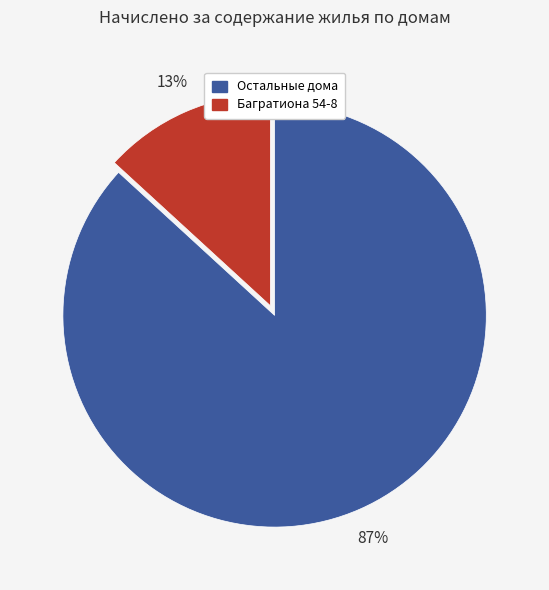

To the nearest percent, what is the average slice percentage?

50%